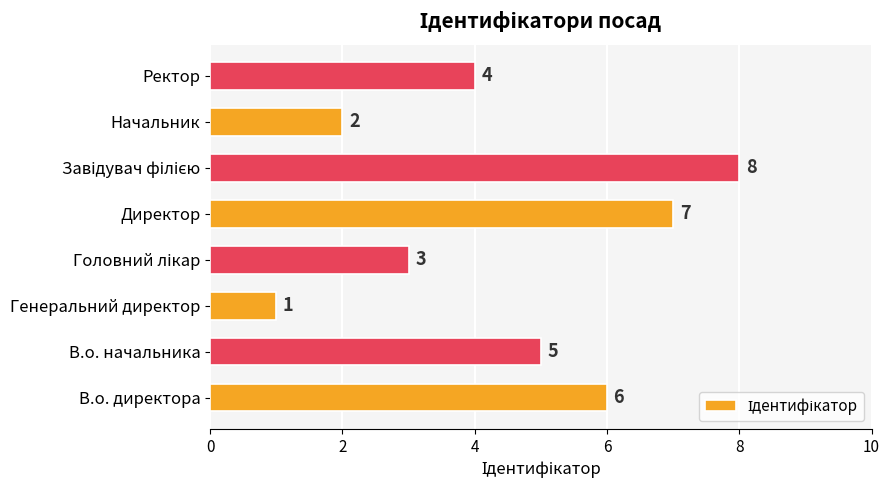

Reading bottom to top, list all the values displayed in this chart.

6	5	1	3	7	8	2	4